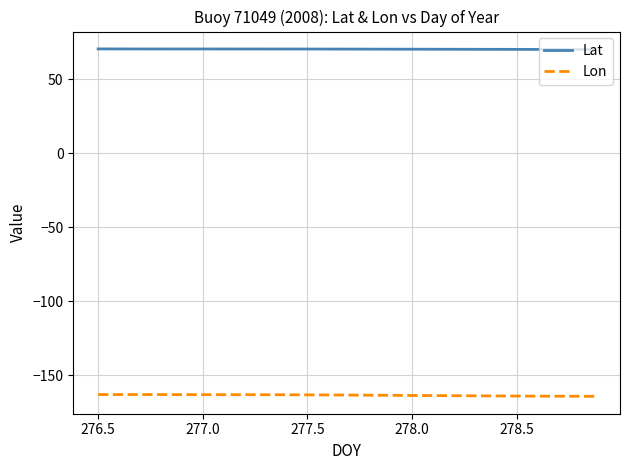

What is the maximum value shown in the chart?

70.4